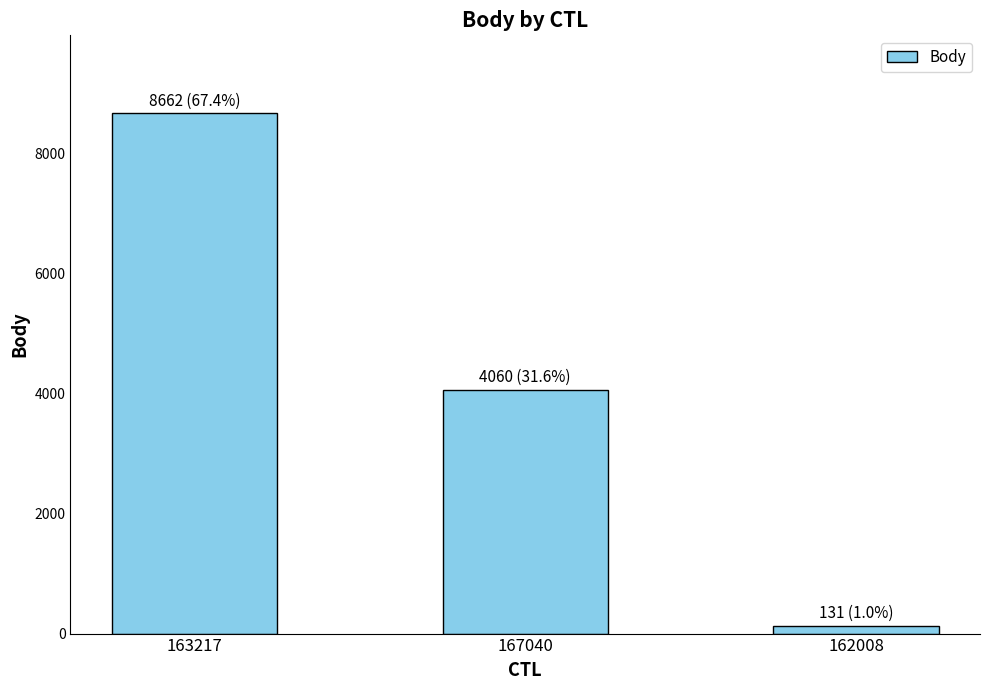

At which category does the chart reach its peak across all series?

163217